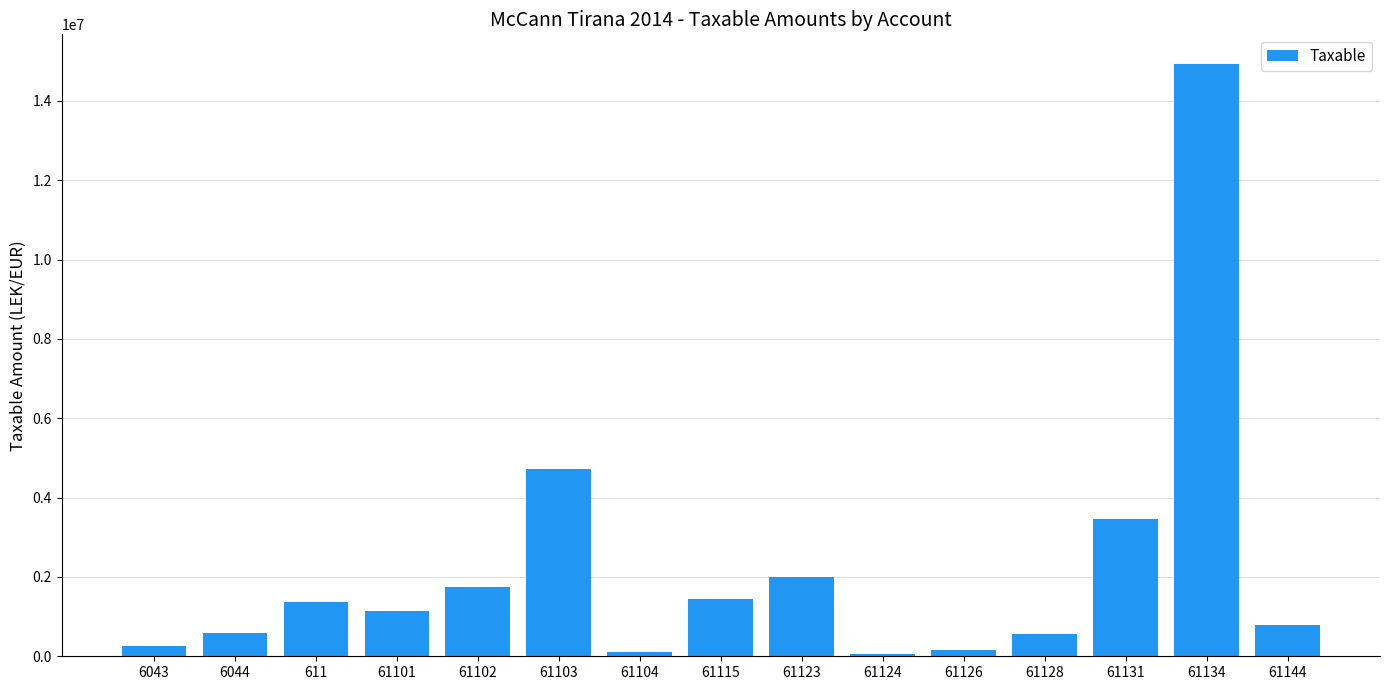

What is the difference between the second highest and minimum values?

4669333.7